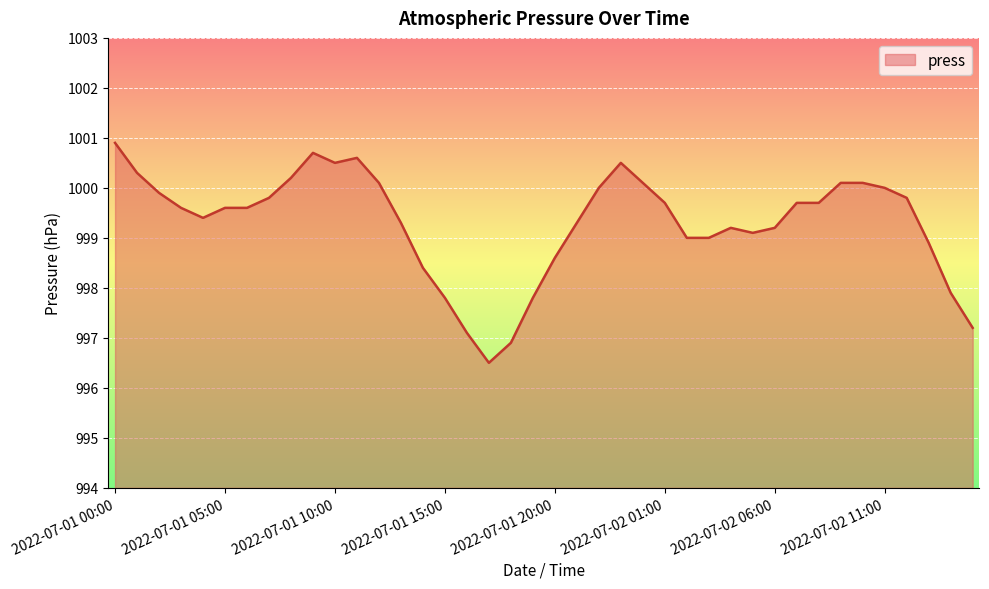

What is the difference between the second highest and second lowest values?

3.8